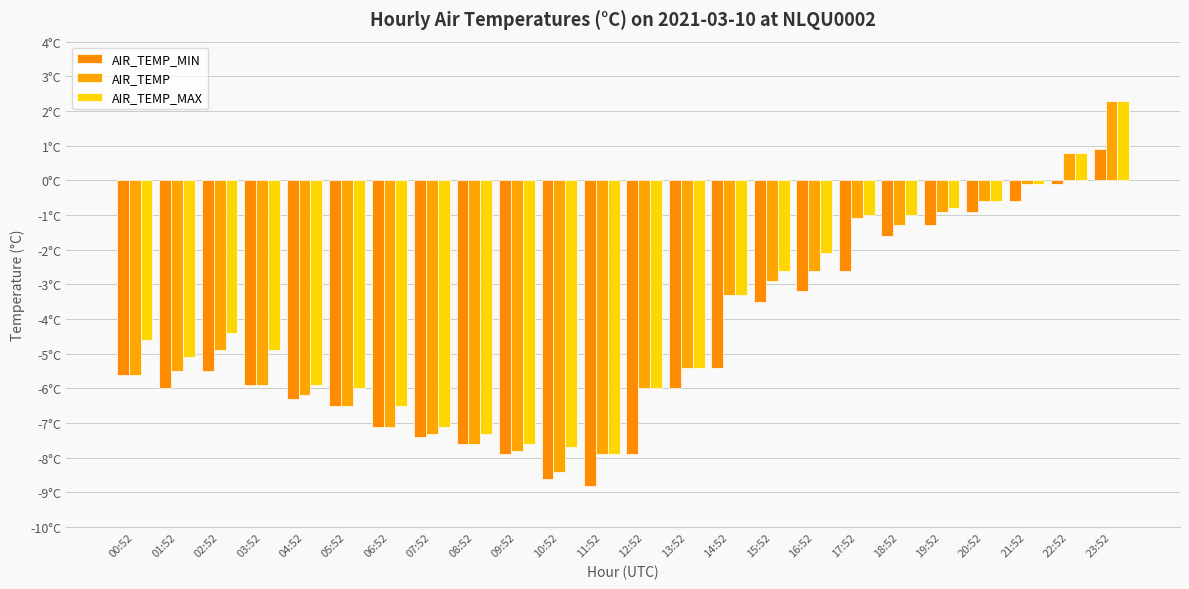

Does the chart contain stacked bars?

No